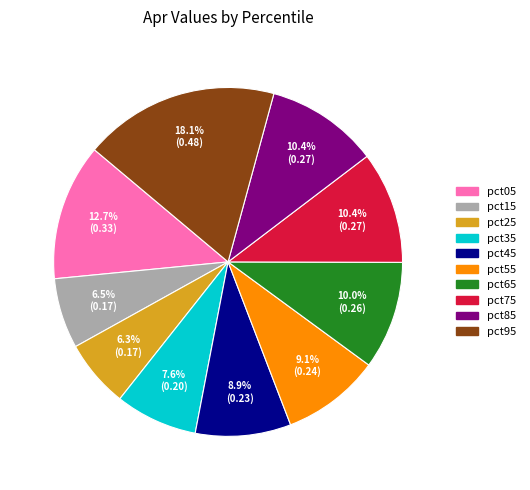

To the nearest percent, what percentage of the pie is pct55?

9%